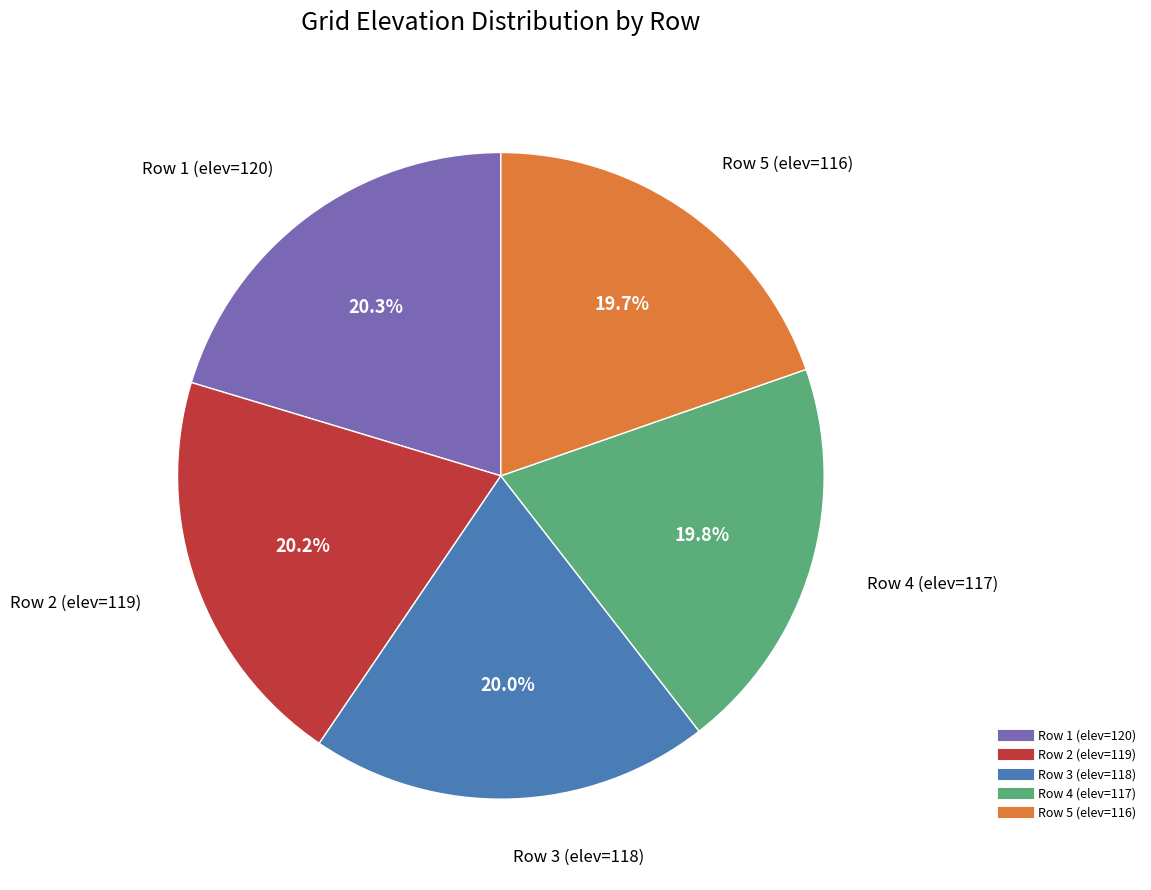

Is there any slice that represents more than half of the pie?

No